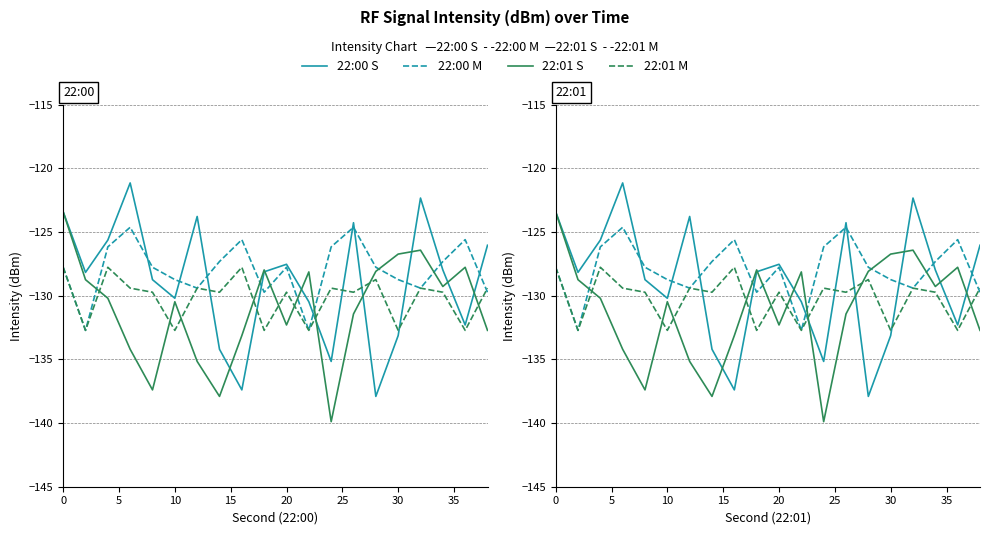

In 22:00 S, how many points are higher than both neighbors (excluding endpoints)?

5